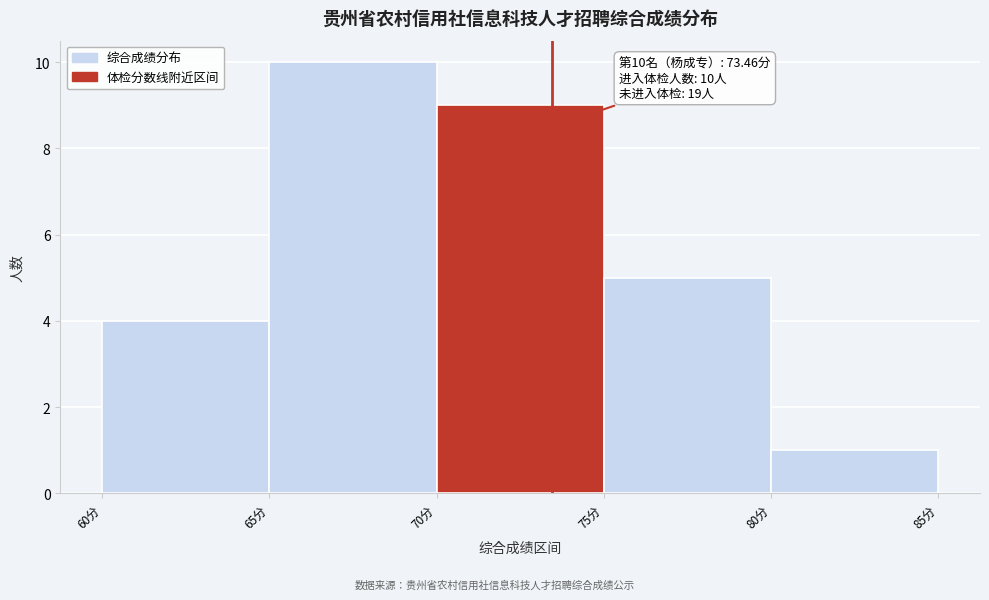

Which range on the x-axis has the tallest bar?

65 to 70